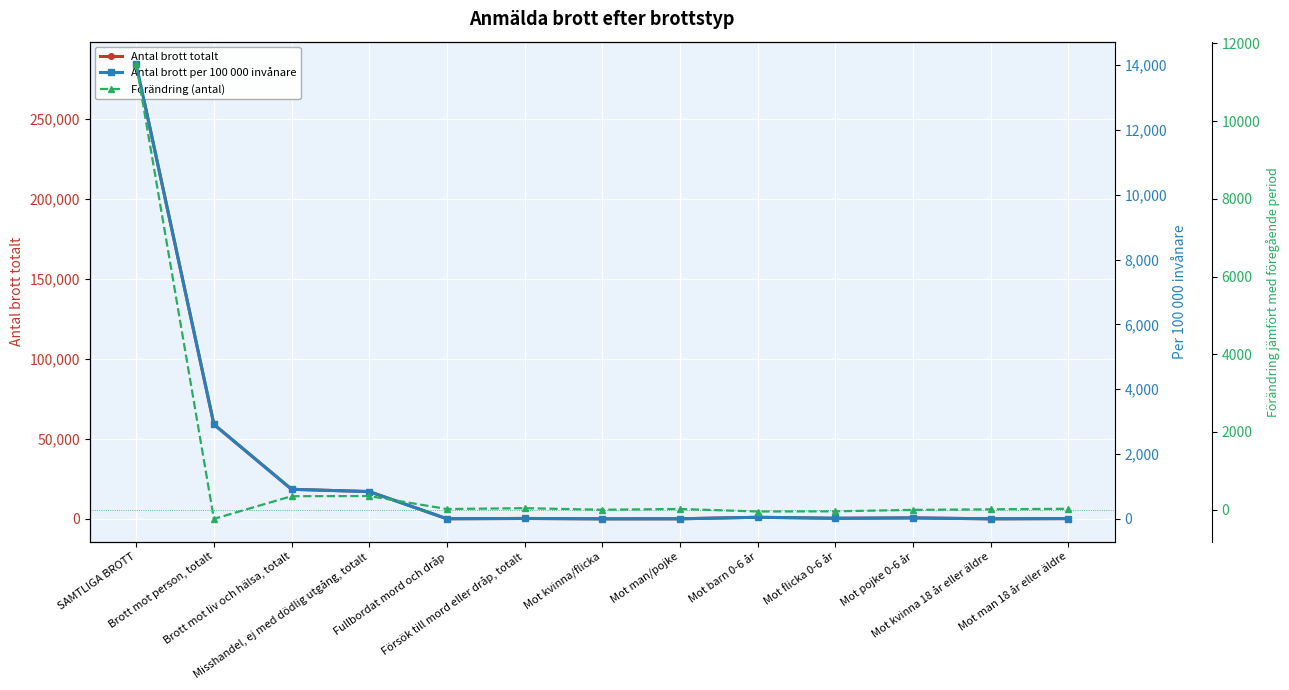

True or false: Antal brott totalt and Antal brott per 100 000 invånare intersect in this chart.

False